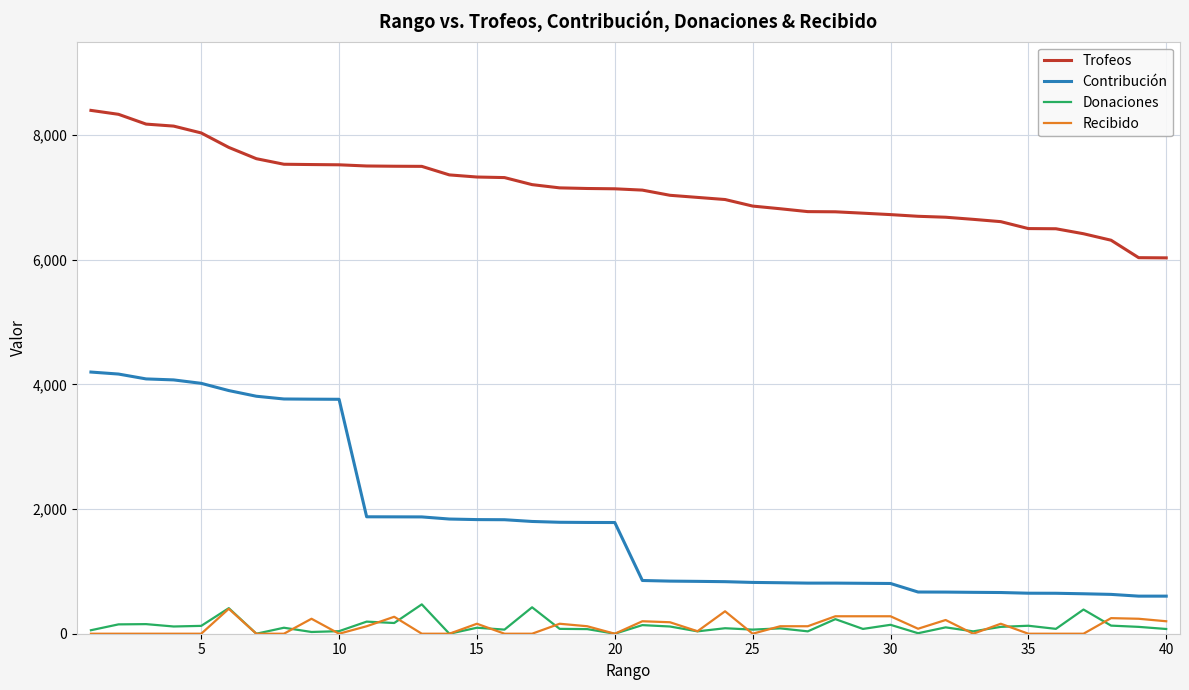

Which series has the largest range (max minus min)?

Contribución